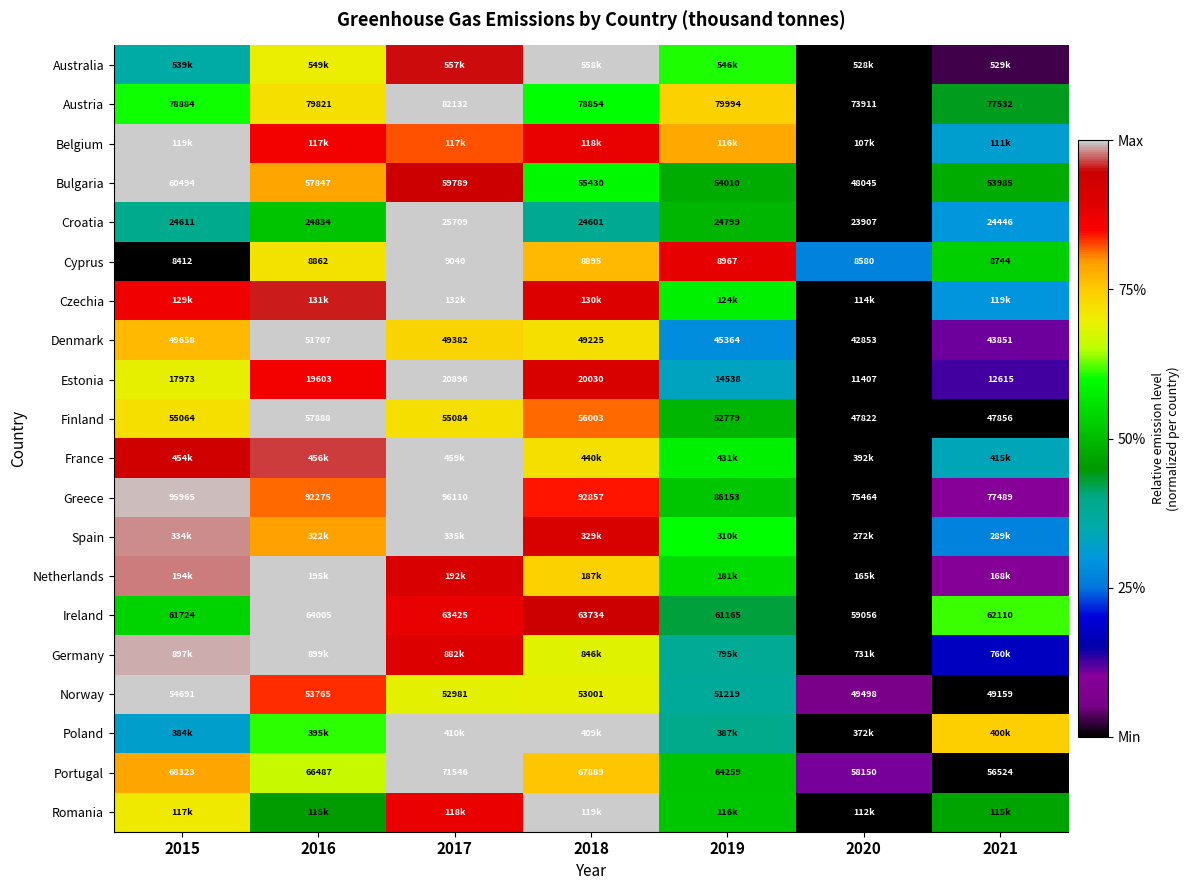

Is the value of Estonia at 2018 greater than the value of Norway at 2020?

No